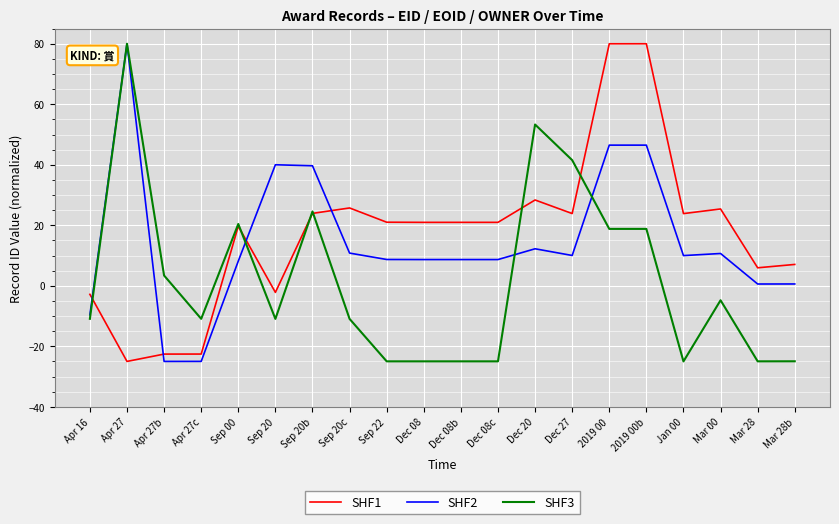

Which series changed the most between Sep 00 and Dec 08b?

SHF3